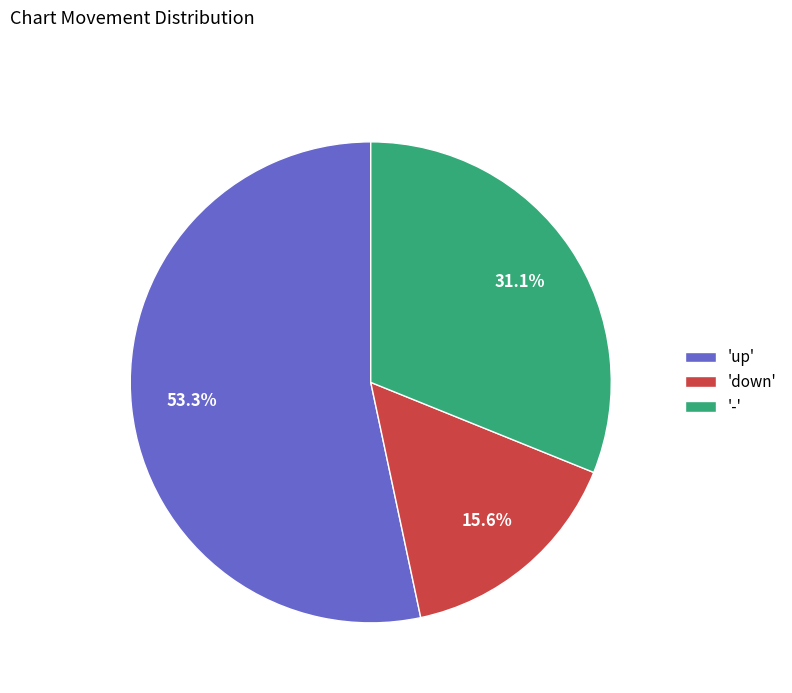

Between 'up' and '-', which is larger?

'up'